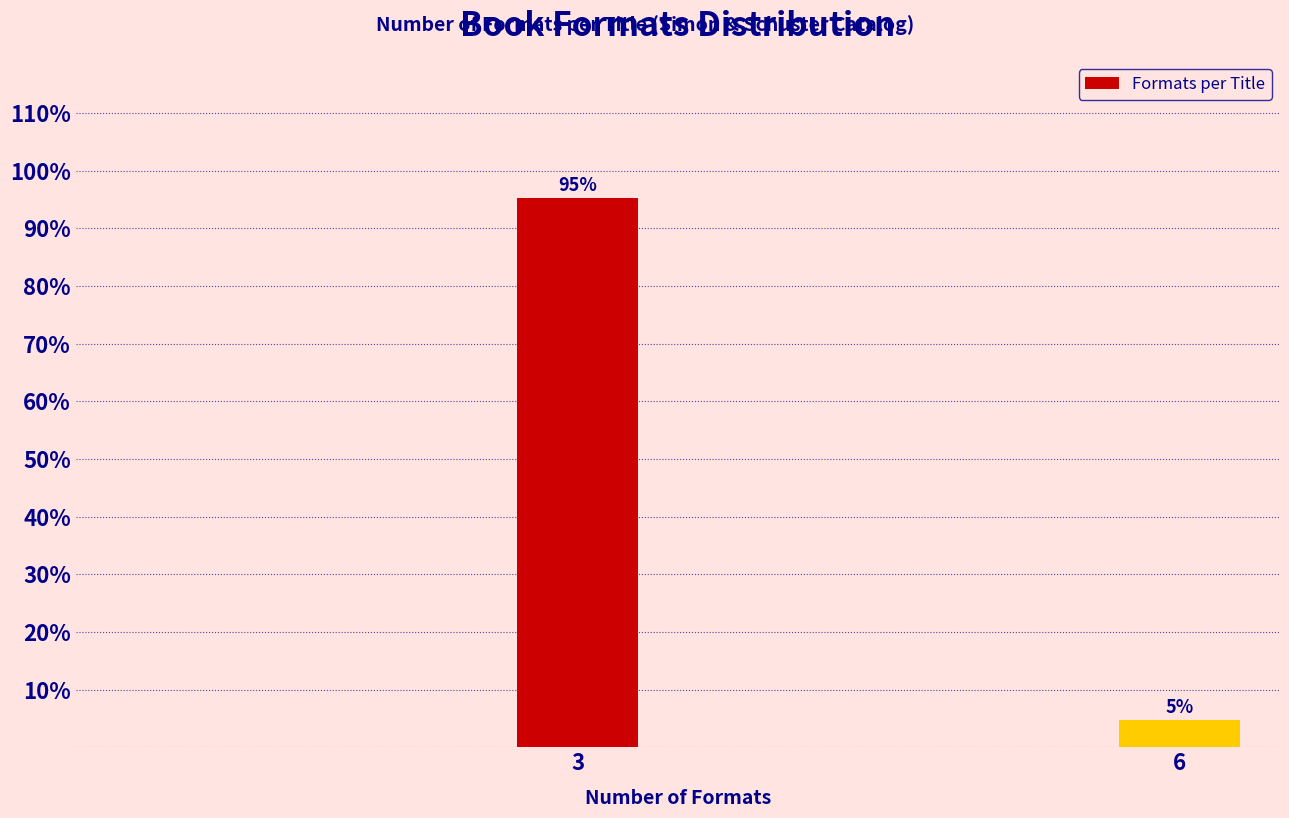

Between 3 and 6, which is larger?

3